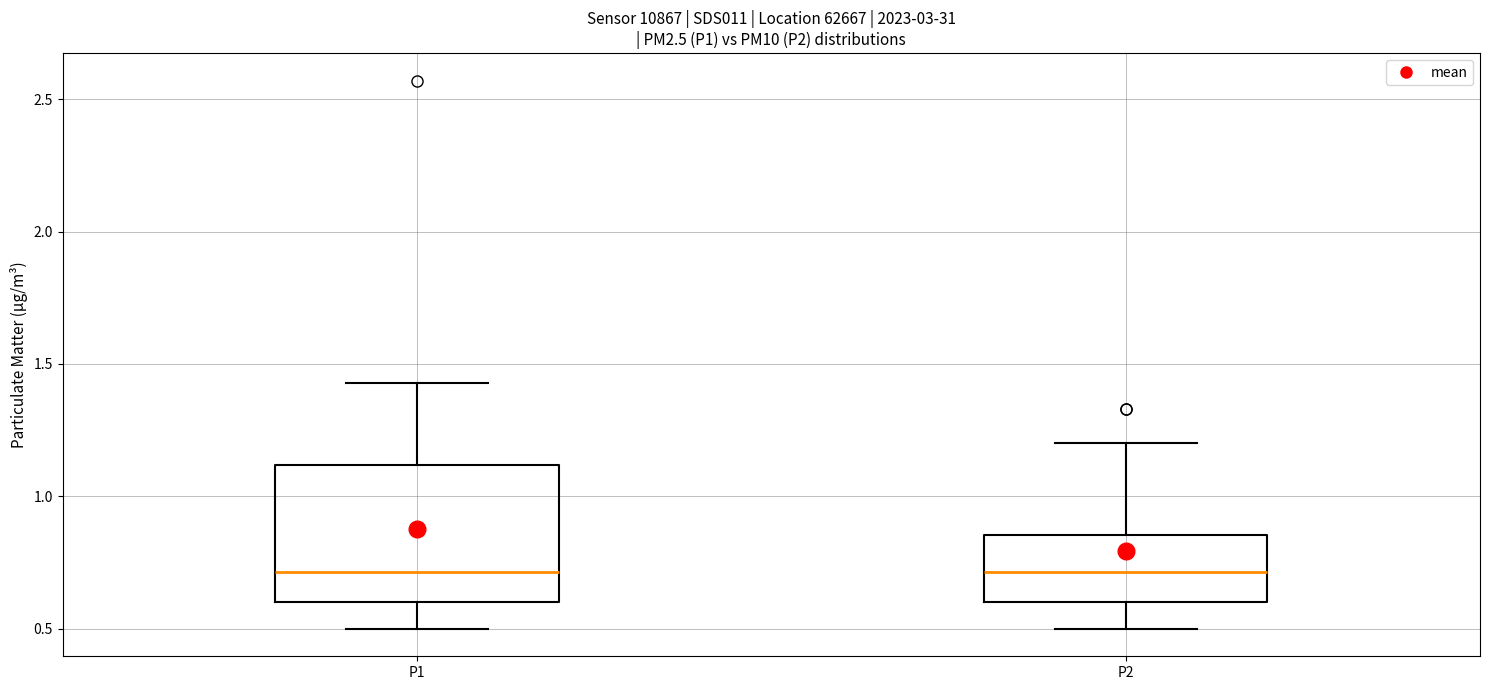

Where does the upper whisker of the box for P2 end on the y-axis? The values are not printed on the chart, so give them approximately, as read against the axis.

1.20